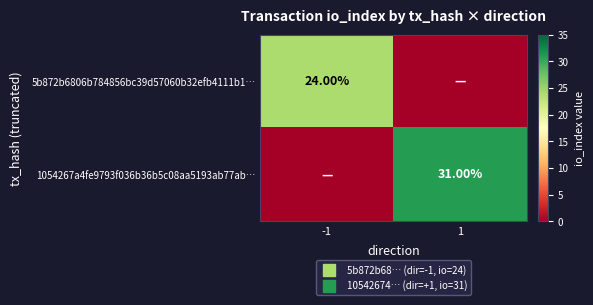

What is the difference between the maximum and minimum values in the 5b872b6806b784856bc39d57060b32efb4111b1… series?

24